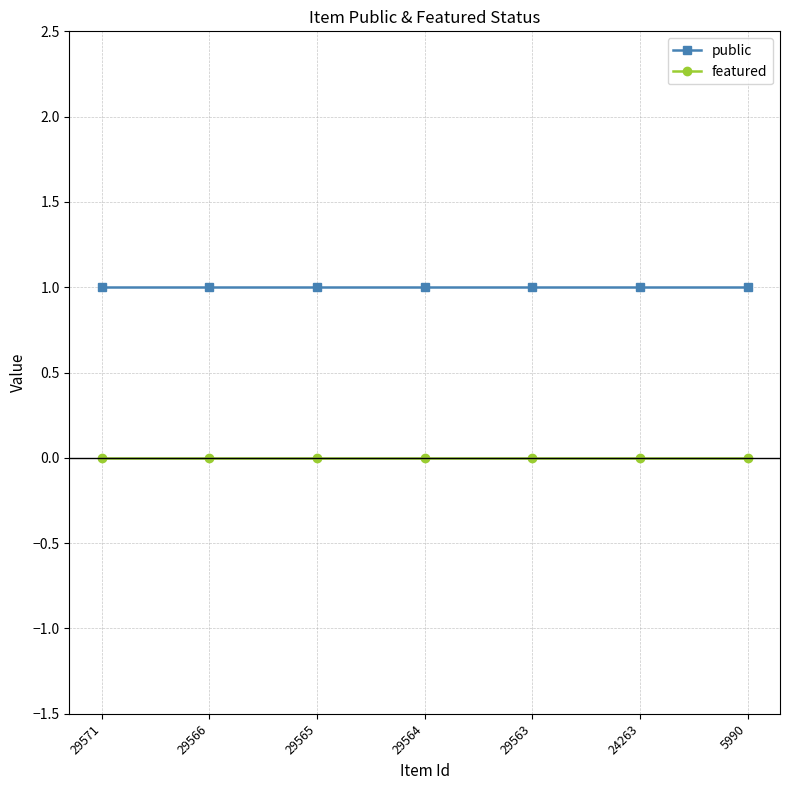

What is the value of the public point at the 4th from the left?

1